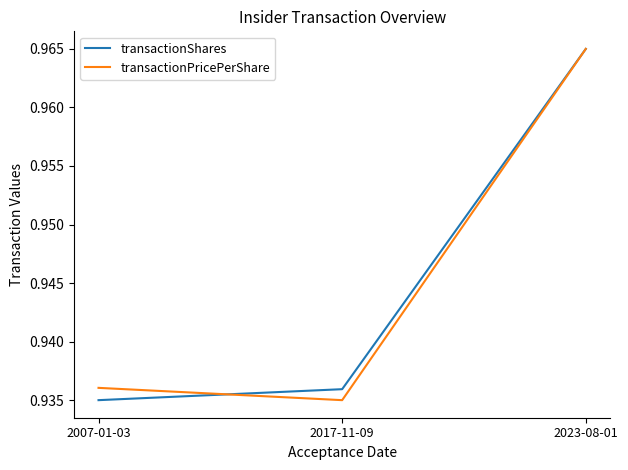

What position from the left is 2023-08-01?

3